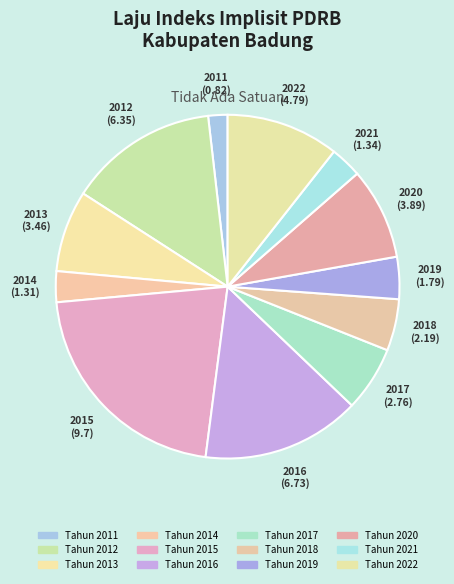

How many slices are in this pie chart?

12